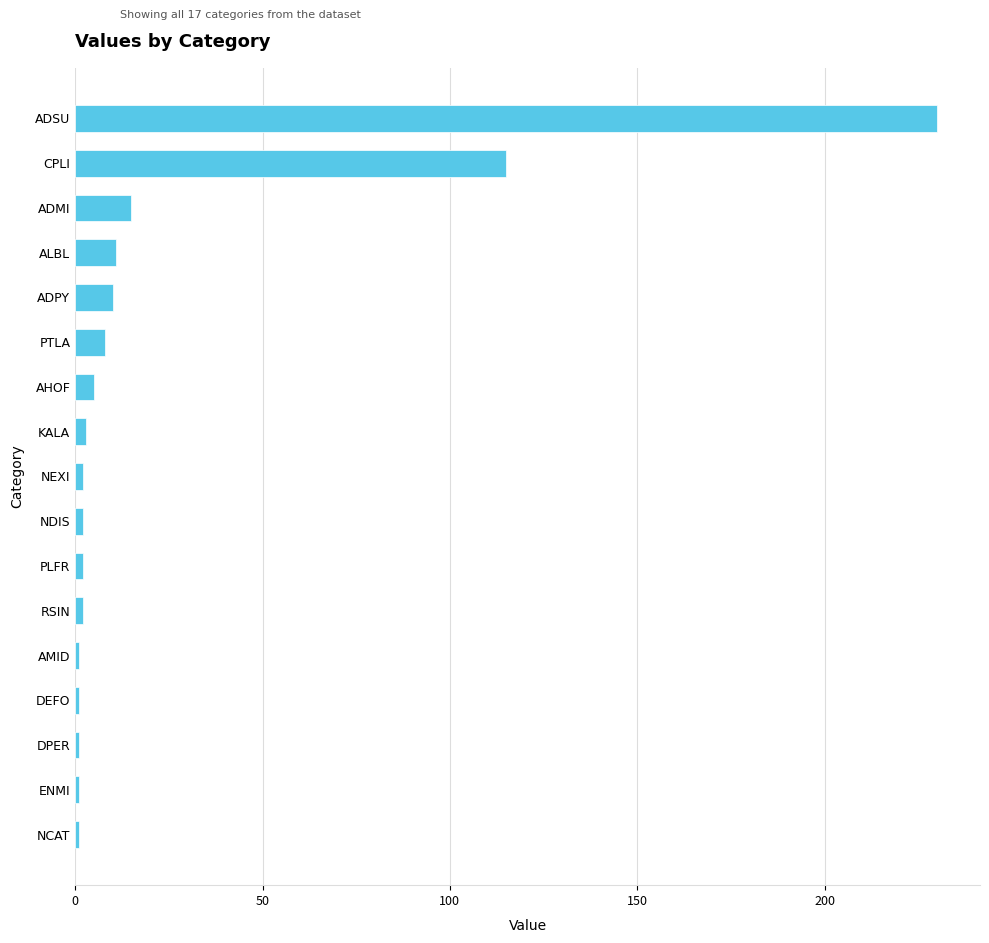

What is the difference between the second highest and minimum values?

114